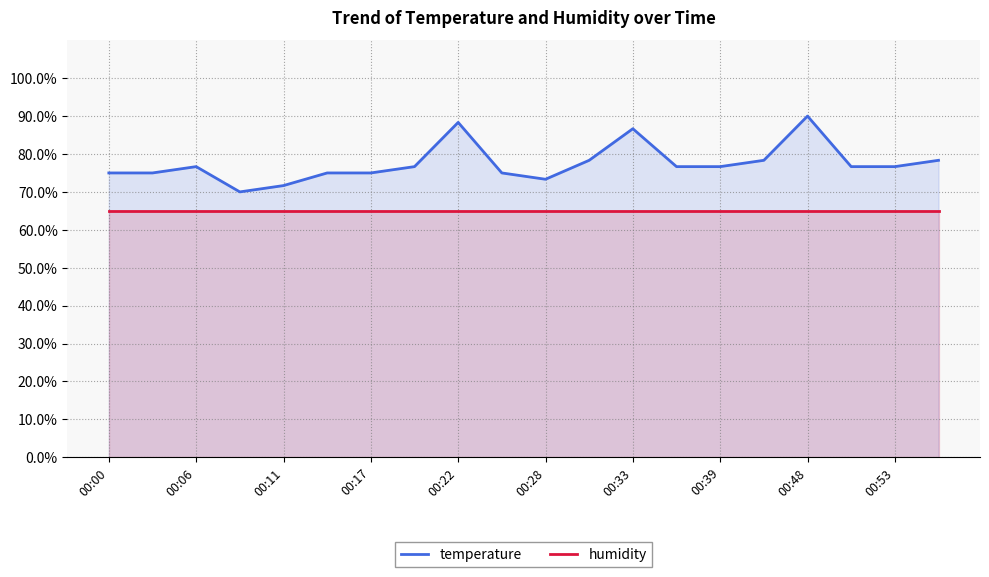

True or false: temperature and humidity cross at least once.

False